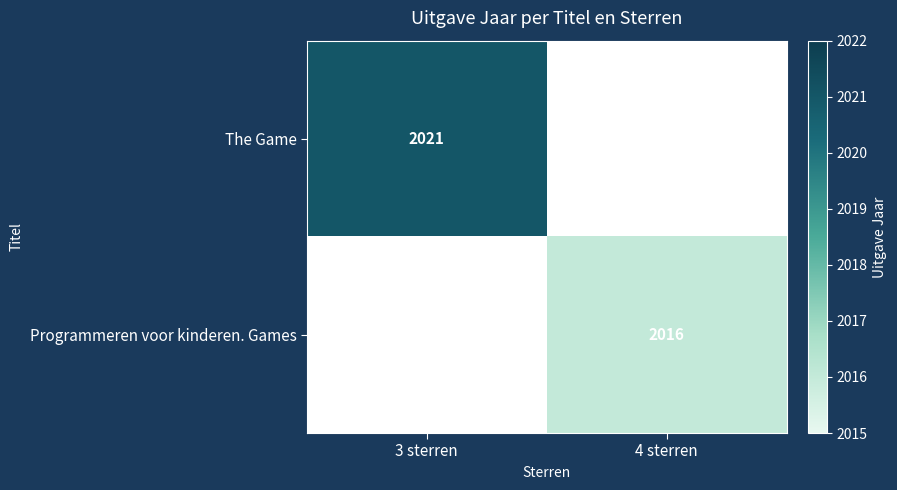

The value of Programmeren voor kinderen. Games at 4 sterren is 2016. True or false?

True